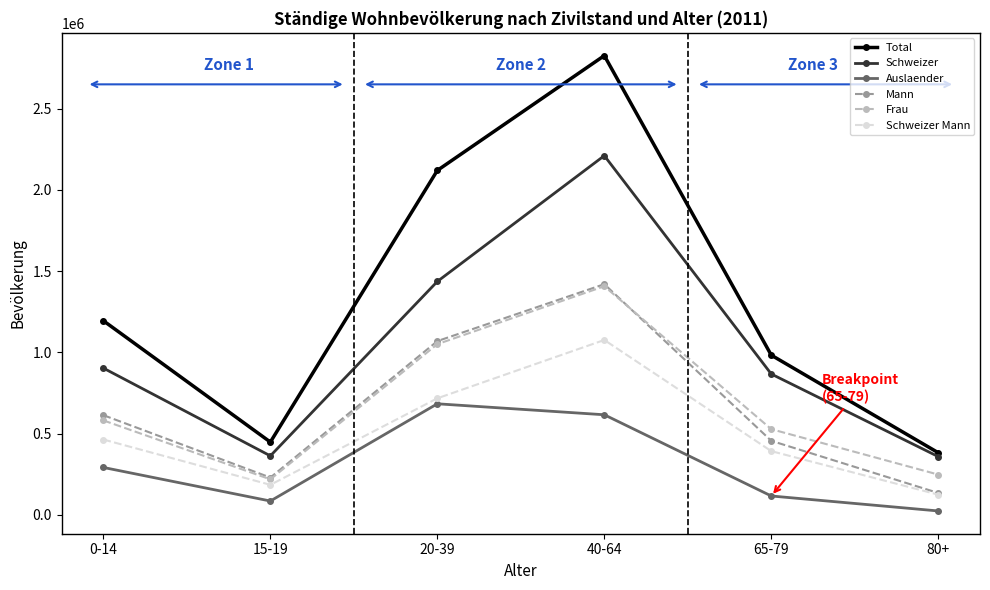

True or false: Schweizer Mann and Schweizer intersect in this chart.

False